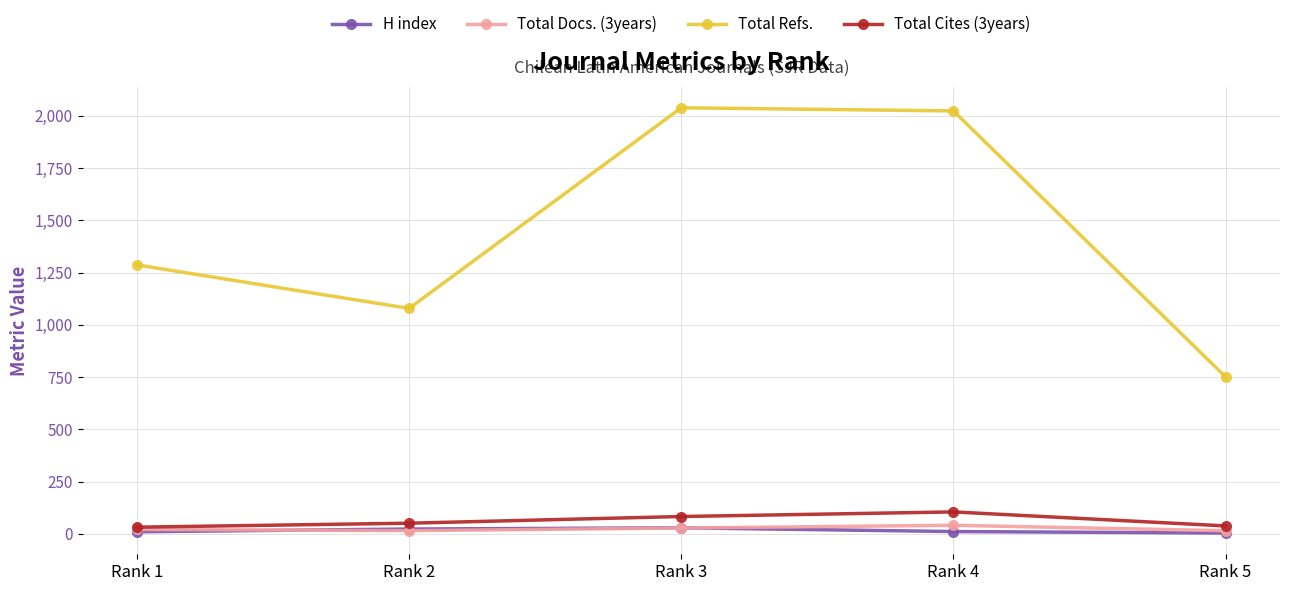

Which series changed the most between Rank 2 and Rank 4?

Total Refs.